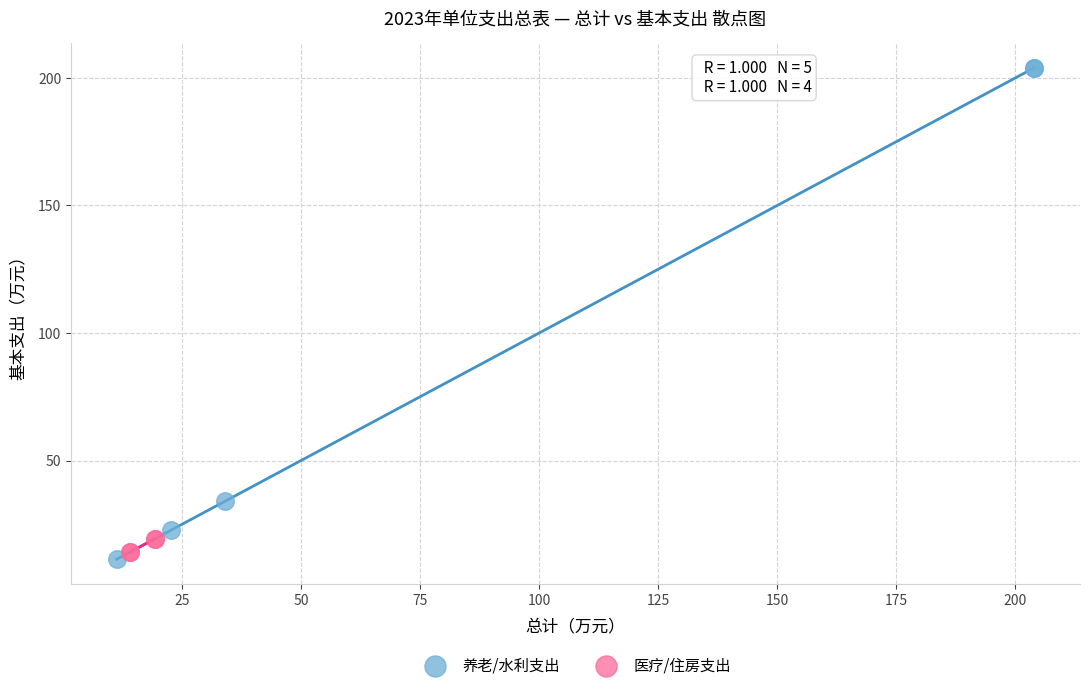

Which series contains the highest Y value?

养老/水利支出